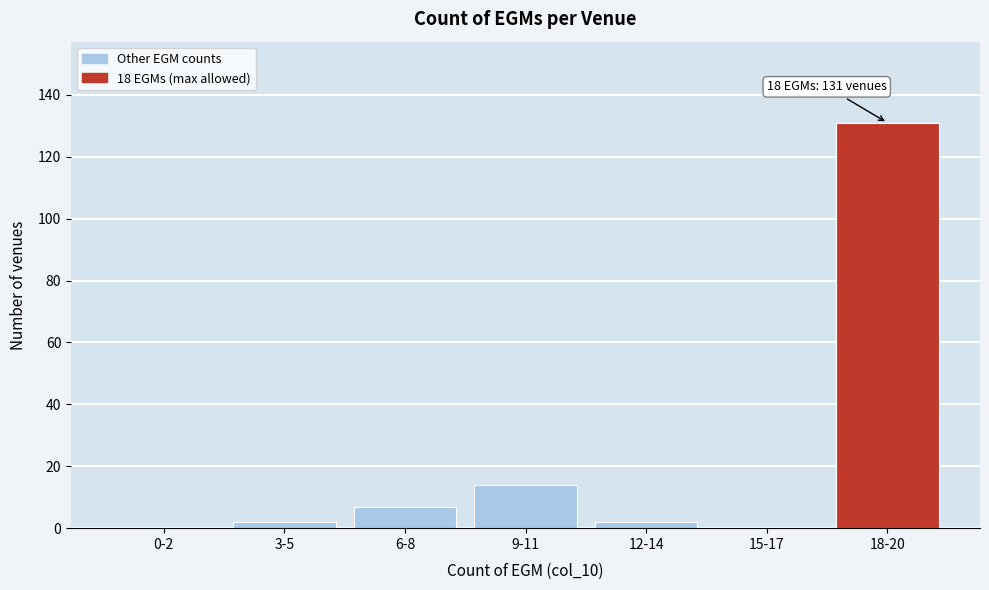

Reading left to right, extract all data points from this chart.

0-2=0	3-5=2	6-8=7	9-11=14	12-14=2	15-17=0	18-20=131